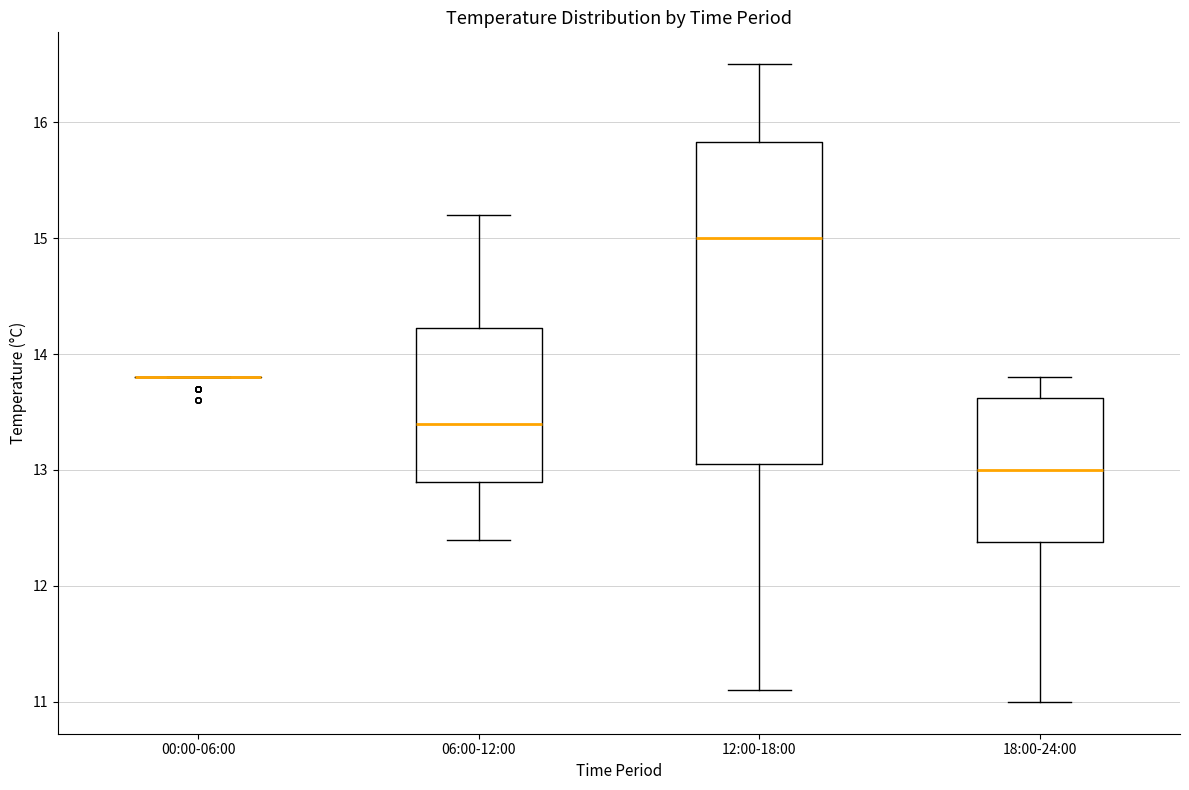

Reading left to right, read every box against the y-axis: the position of its median line, the range the box covers, and the ends of its whiskers. The values are not printed on the chart, so give them approximately, as read against the axis.

00:00-06:00: box collapsed to a line at 13.8, whiskers 13.8 to 13.8
06:00-12:00: median 13.4, box 12.9 to 14.2, whiskers 12.4 to 15.2
12:00-18:00: median 15.0, box 13.1 to 15.8, whiskers 11.1 to 16.5
18:00-24:00: median 13.0, box 12.4 to 13.6, whiskers 11.0 to 13.8